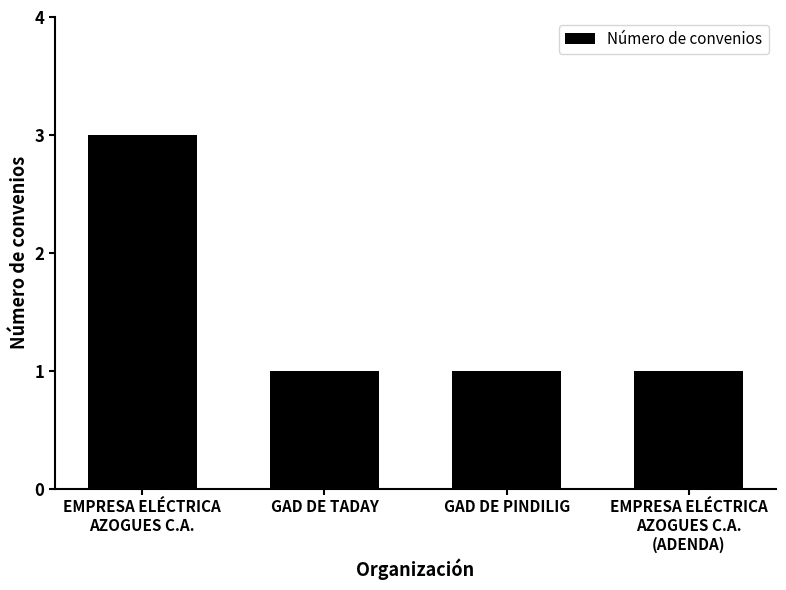

What is the label of the 3rd bar from the left?

GAD DE PINDILIG